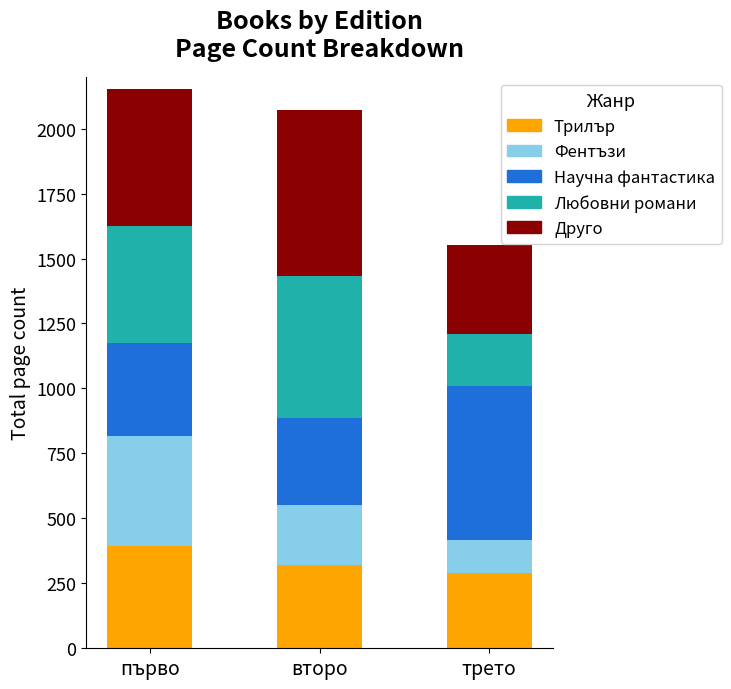

Which category has the lowest value in the Трилър series?

трето